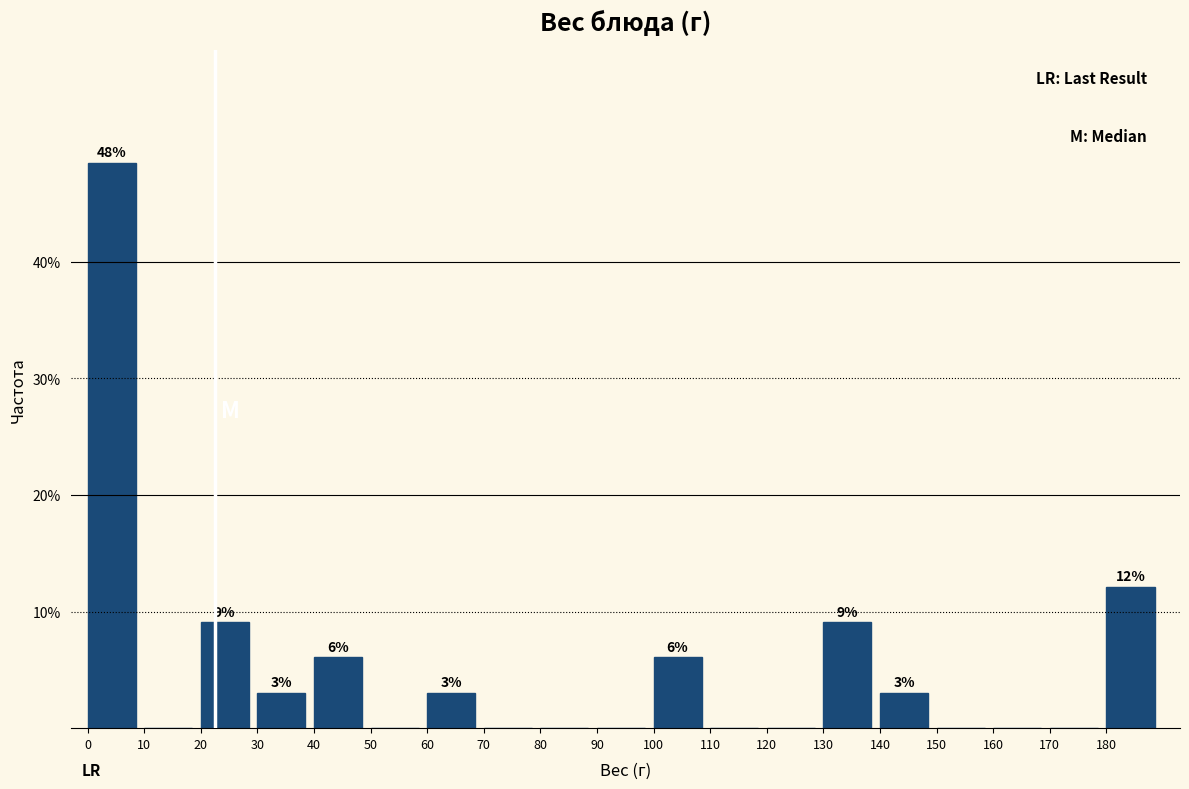

Over which range of the x-axis is the bar tallest?

0 to 10